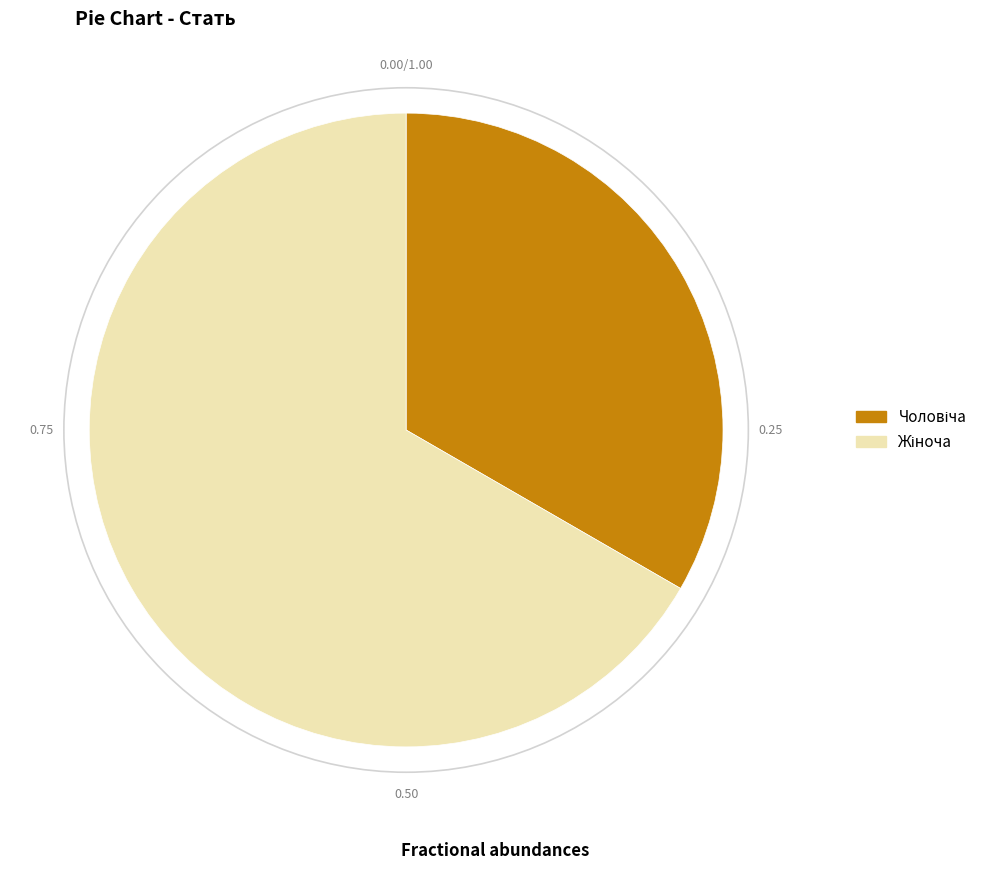

Is there any slice that represents more than half of the pie?

Yes